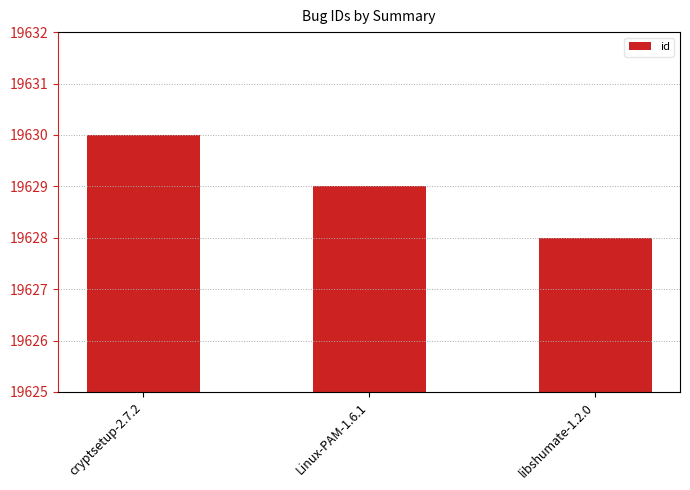

List the labels in order of value, smallest first.

libshumate-1.2.0, Linux-PAM-1.6.1, cryptsetup-2.7.2